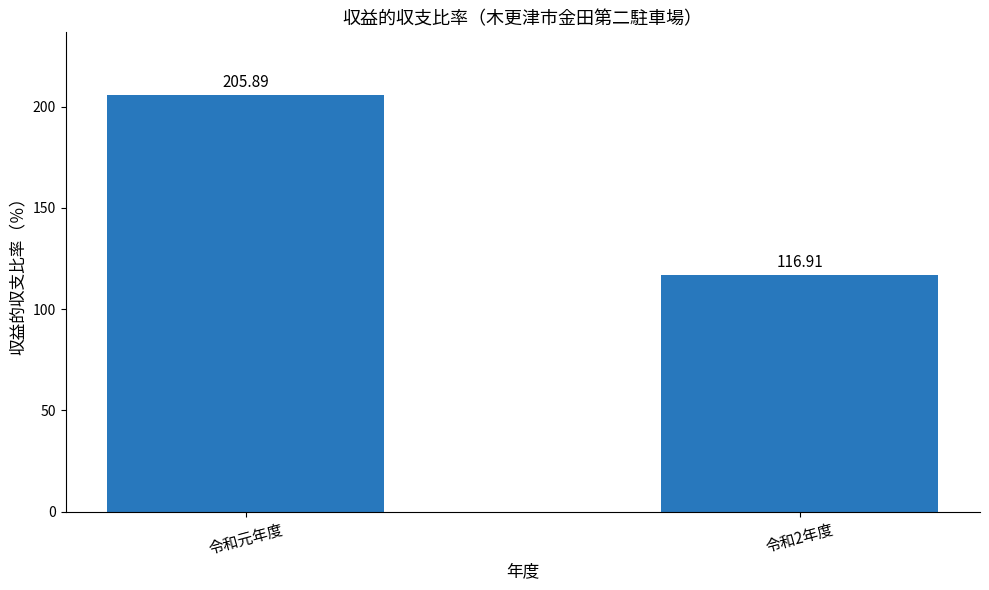

Between 令和2年度 and 令和元年度, which is larger?

令和元年度